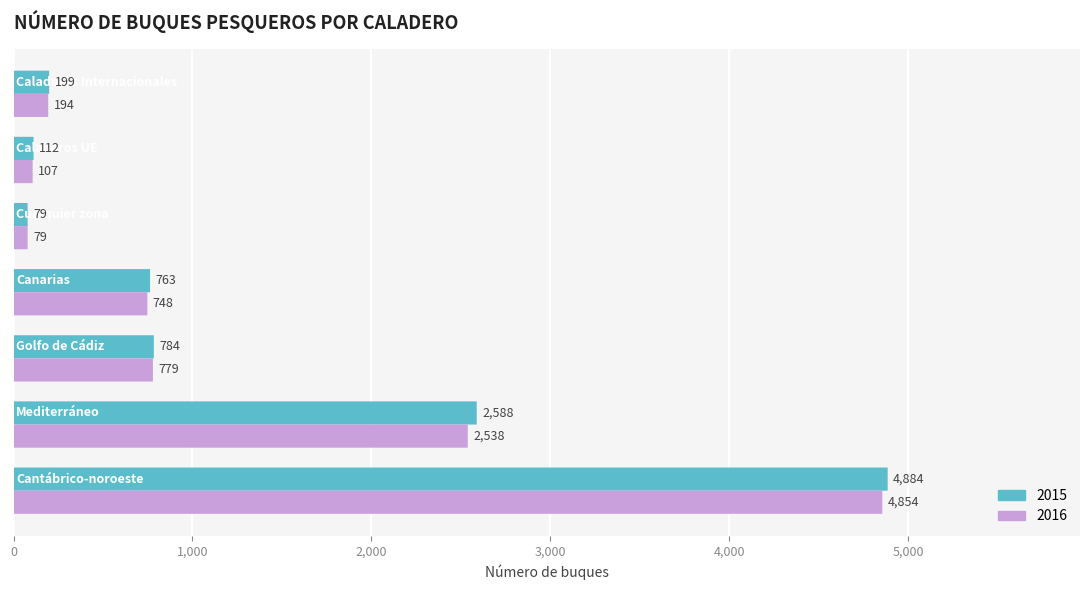

What is the value of the 2015 bar at the 7th from the left?

199